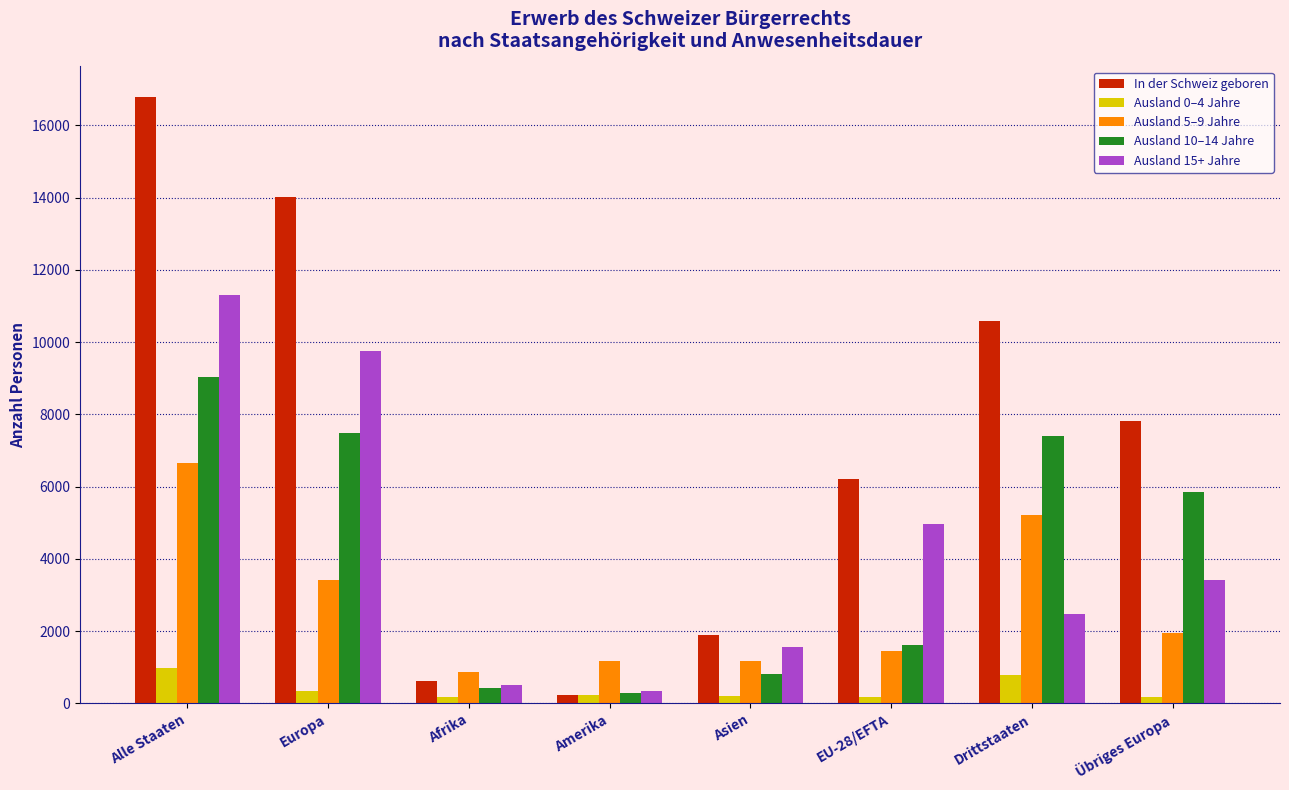

Rank the categories by In der Schweiz geboren value from lowest to highest.

Amerika, Afrika, Asien, EU-28/EFTA, Übriges Europa, Drittstaaten, Europa, Alle Staaten